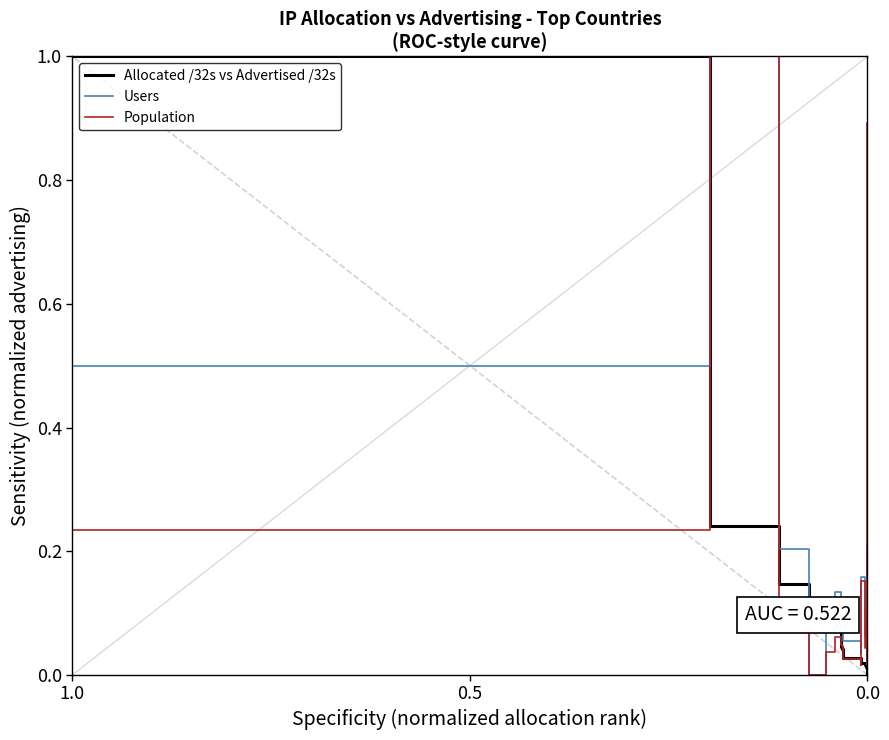

What is the maximum value shown in the chart?

1.0